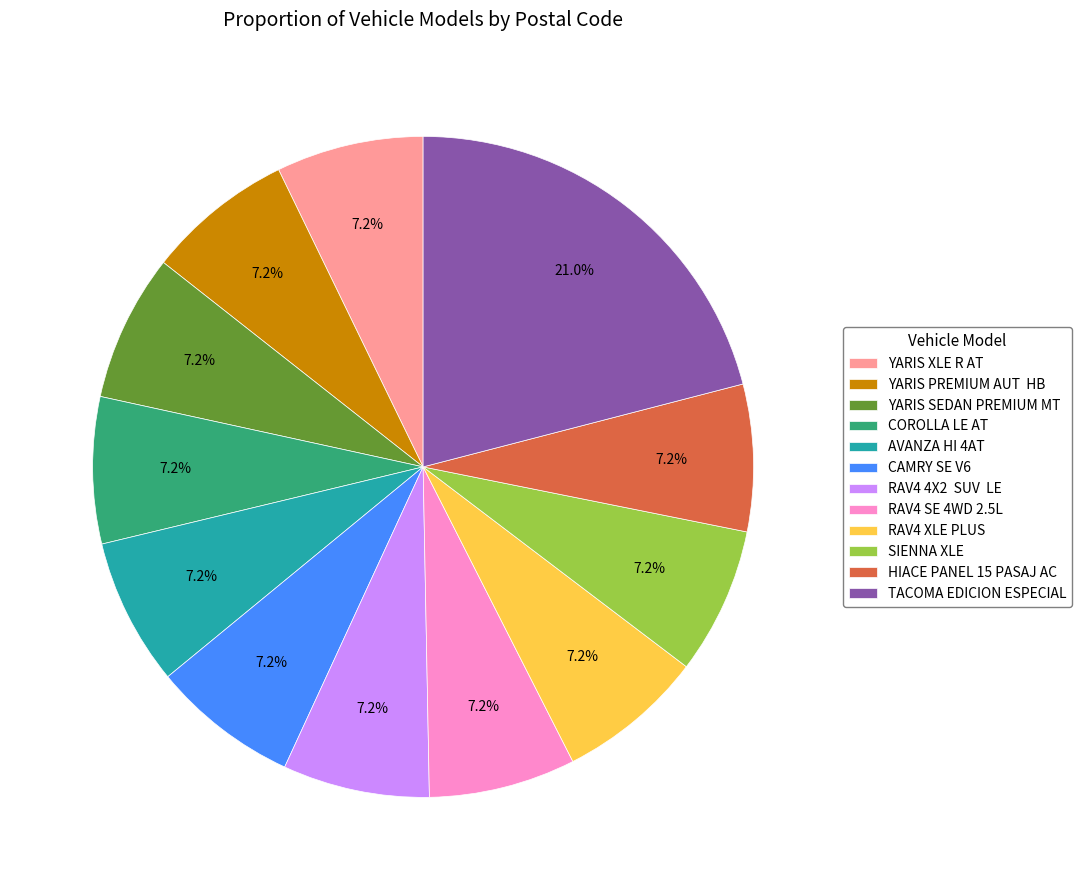

Which has a higher value, TACOMA EDICION ESPECIAL or YARIS PREMIUM AUT HB?

TACOMA EDICION ESPECIAL